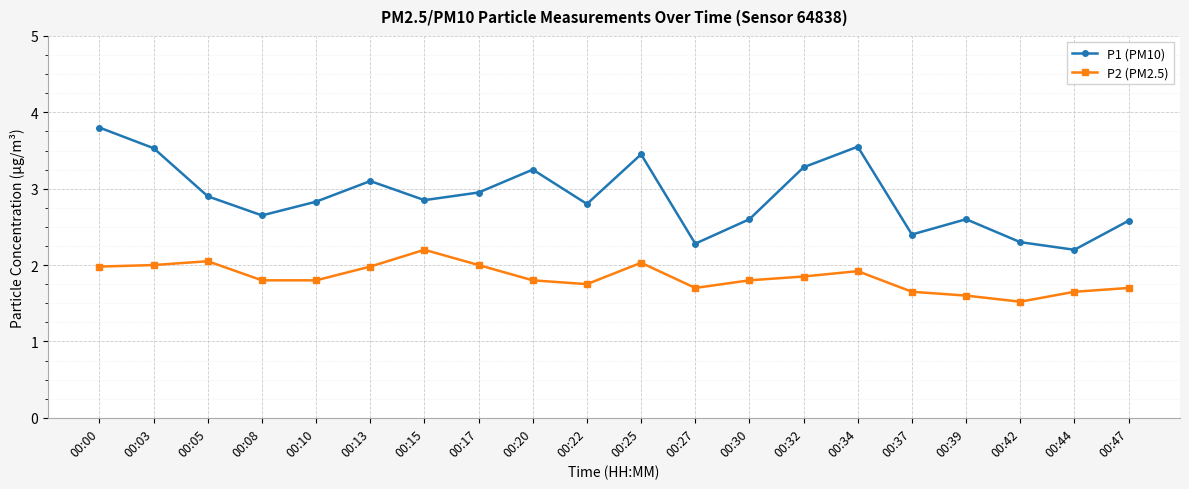

How many data points does each series have?

20